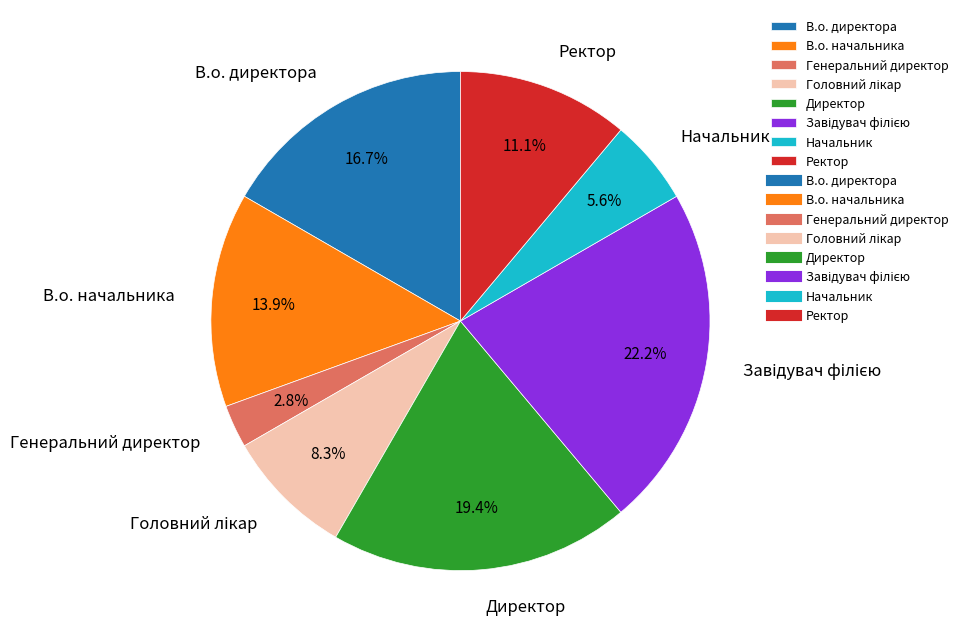

What is the ratio of the value at В.о. директора to the value at Директор?

0.9